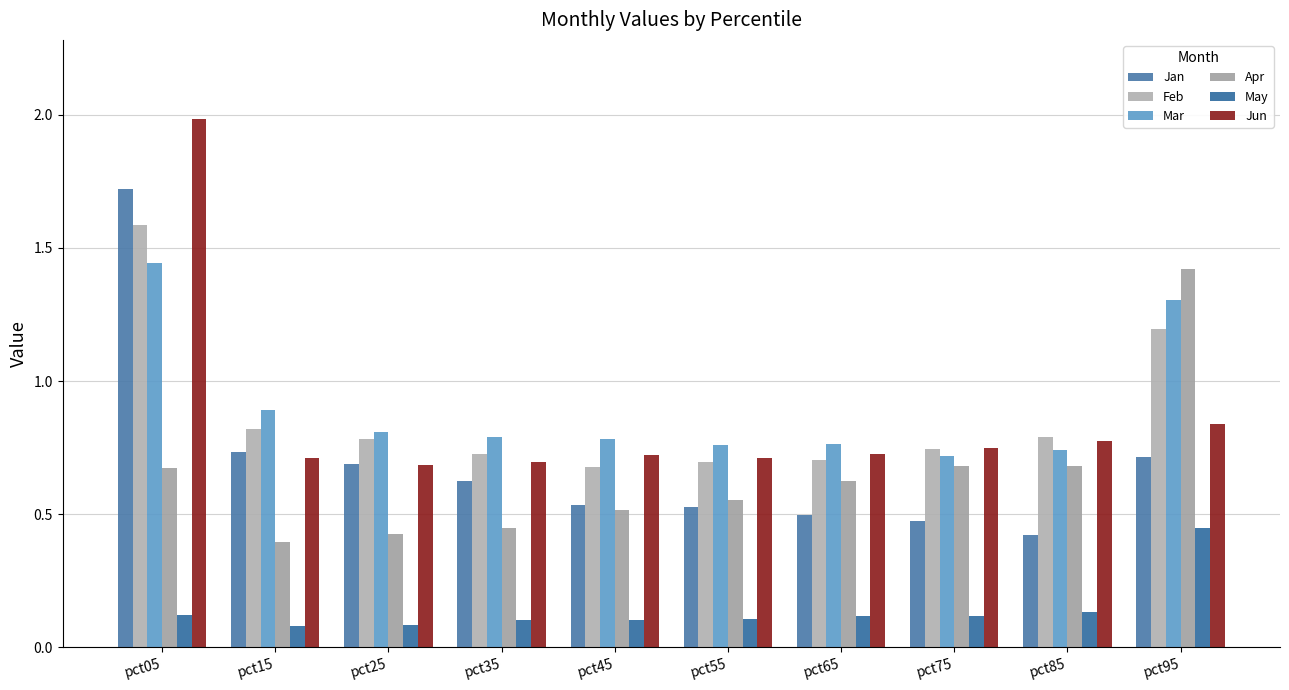

What is the sum of the Mar values at pct05 and pct75?

2.2